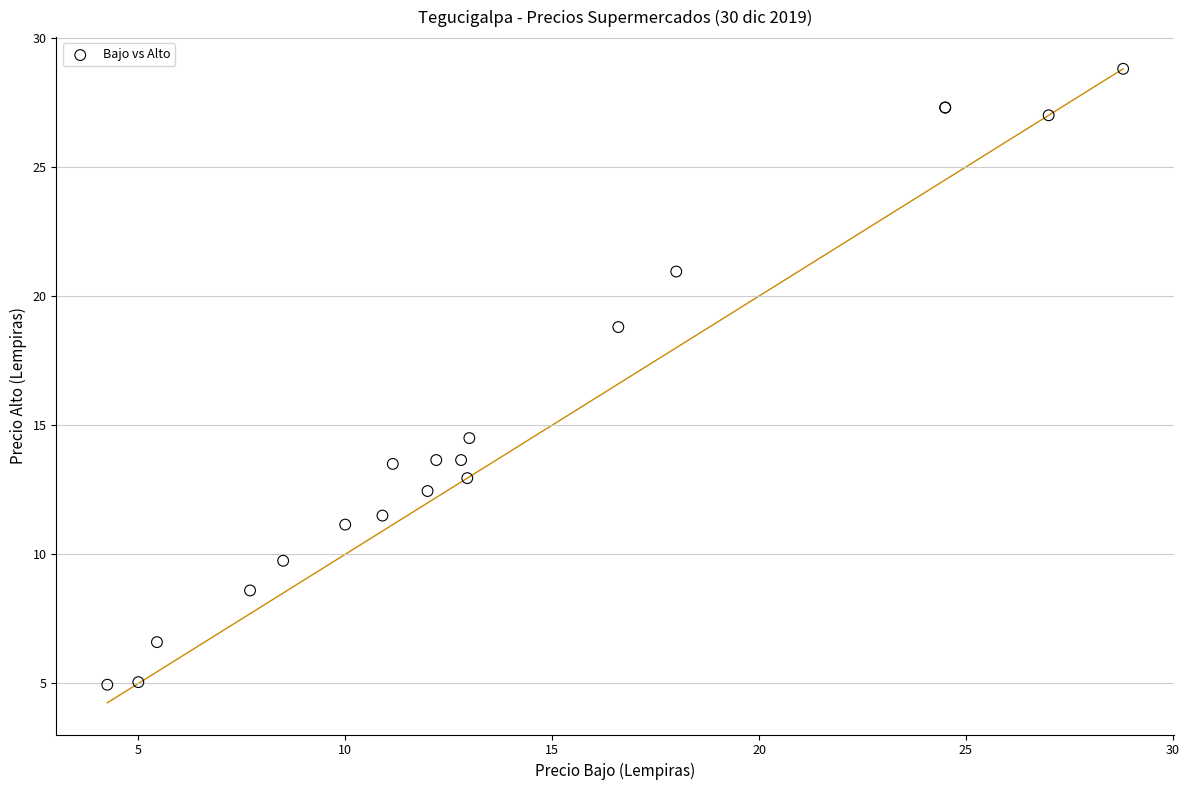

What Y value in the scatter plot is closest to 16?

14.5